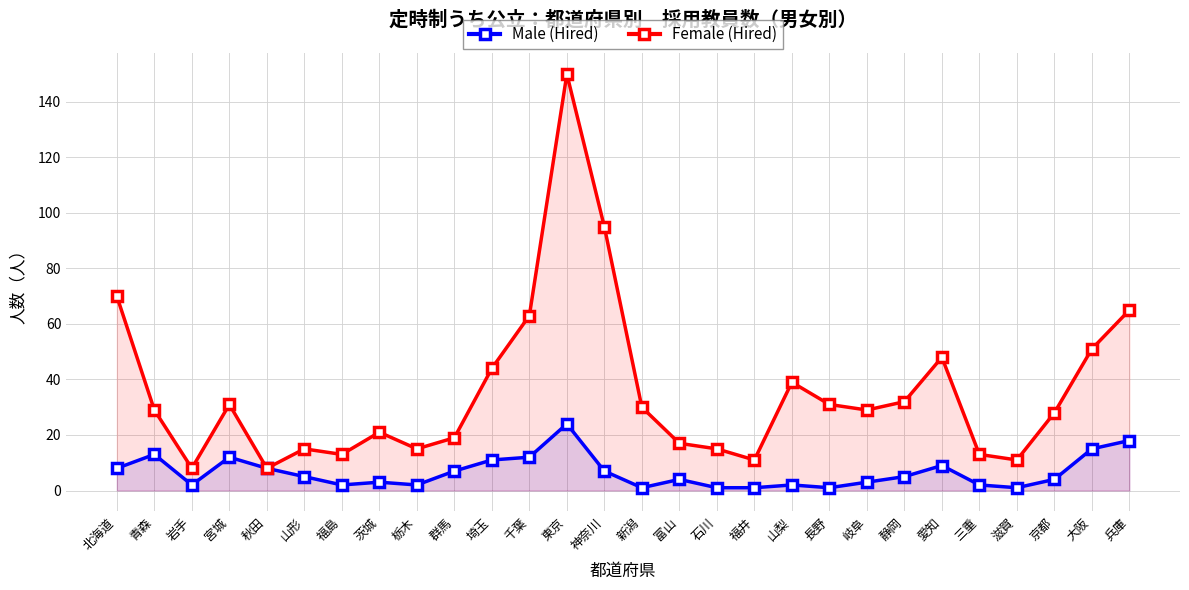

How many interior local peaks does the Male (Hired) series have?

7